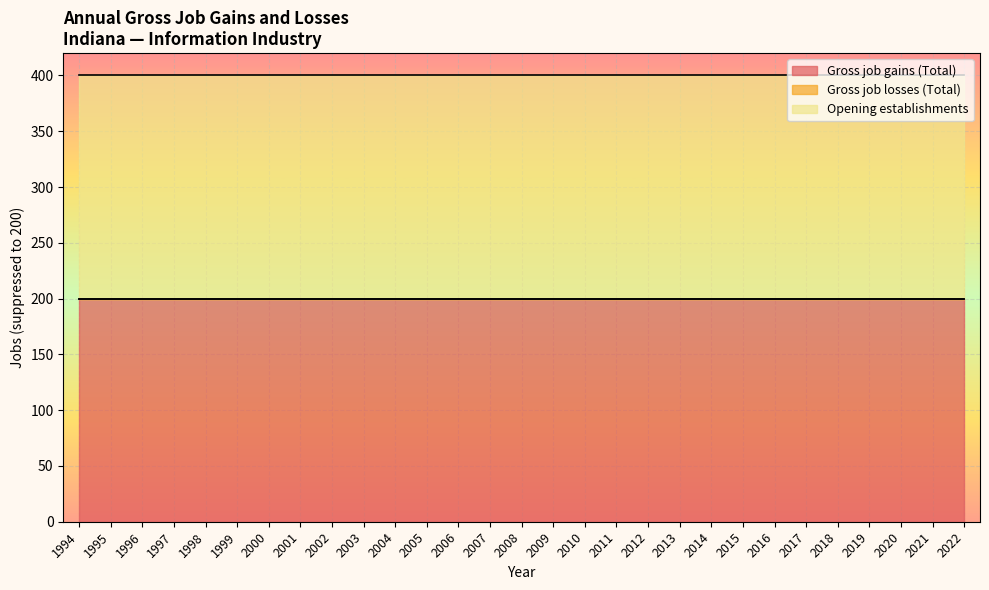

At which category does the chart reach its minimum across all series?

1994